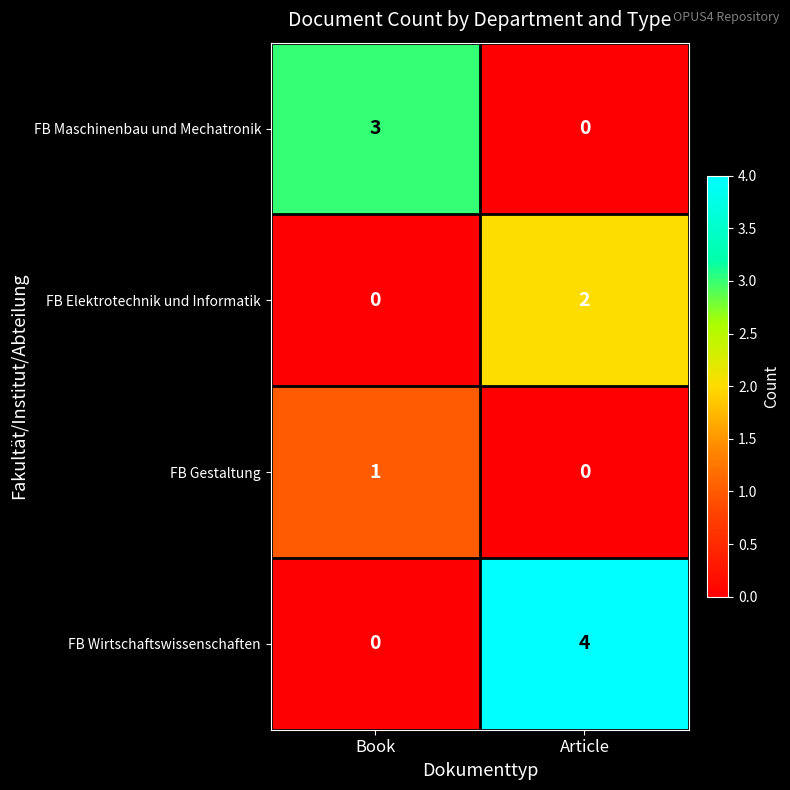

The value of FB Wirtschaftswissenschaften at Book is 2. True or false?

False